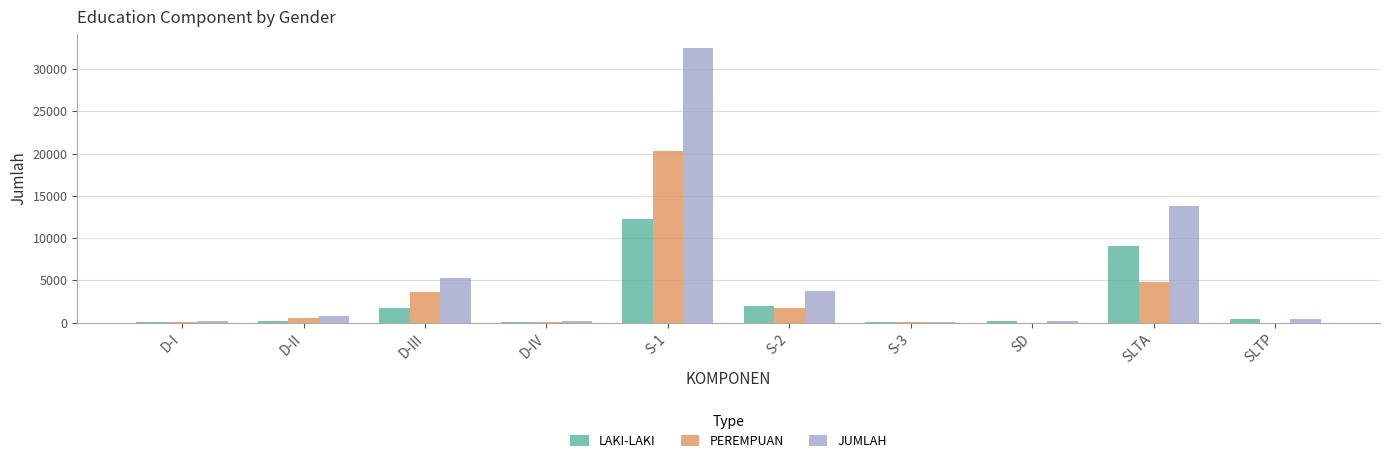

Where is PEREMPUAN nearest to the value 10150?

SLTA